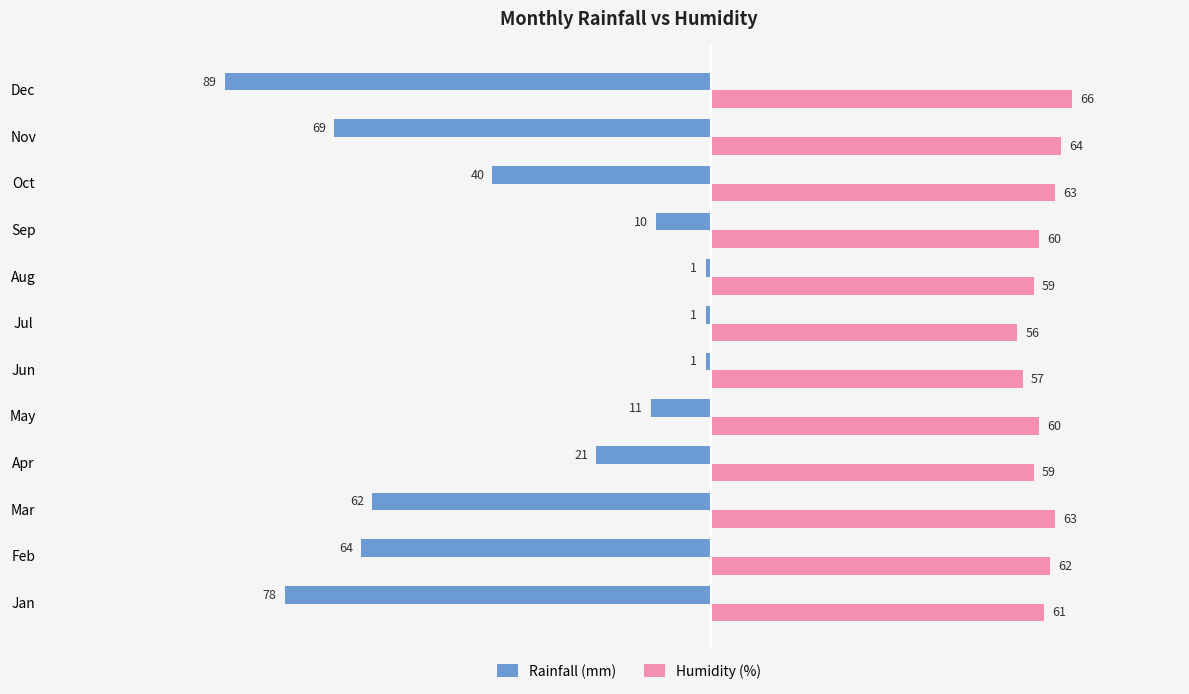

Which category has the lowest value in the Humidity (%) series?

Jul